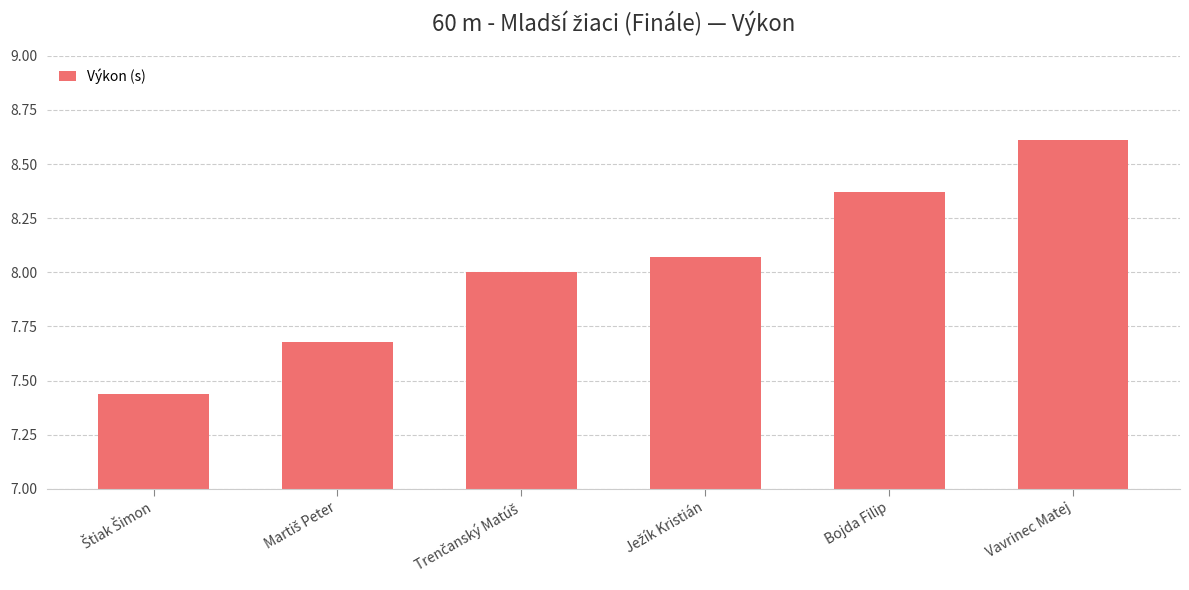

Approximately how many times larger is the value at Bojda Filip compared to Vavrinec Matej?

1.0